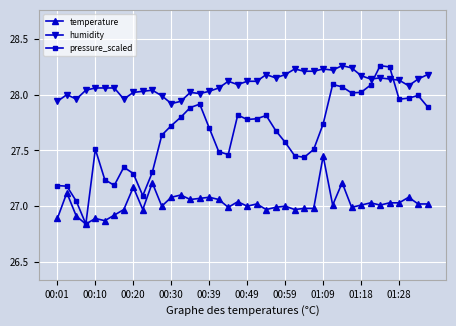

True or false: humidity and temperature cross at least once.

False